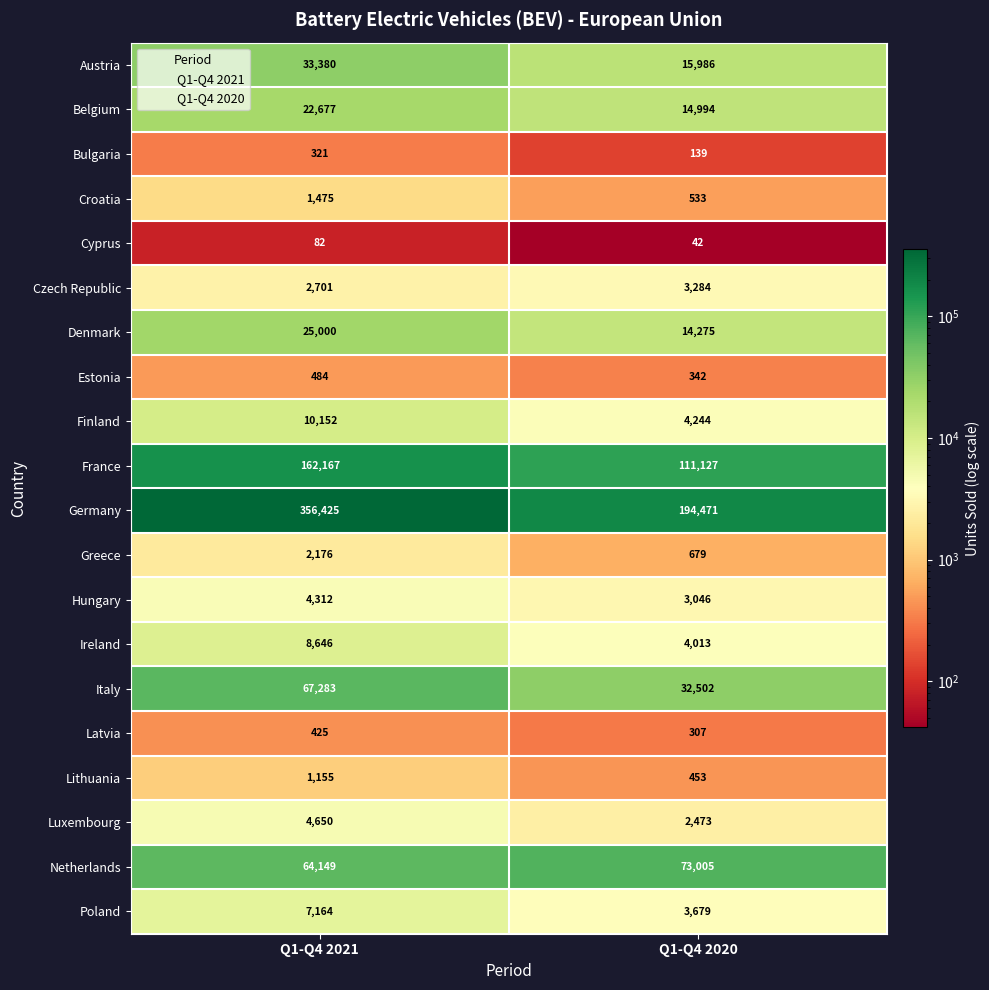

Reading right to left, transcribe all the data shown in this chart.

Austria: 15986	33380
Belgium: 14994	22677
Bulgaria: 139	321
Croatia: 533	1475
Cyprus: 42	82
Czech Republic: 3284	2701
Denmark: 14275	25000
Estonia: 342	484
Finland: 4244	10152
France: 111127	162167
Germany: 194471	356425
Greece: 679	2176
Hungary: 3046	4312
Ireland: 4013	8646
Italy: 32502	67283
Latvia: 307	425
Lithuania: 453	1155
Luxembourg: 2473	4650
Netherlands: 73005	64149
Poland: 3679	7164